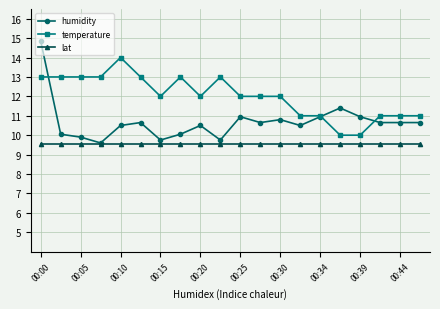

How many lines are shown in the chart?

3